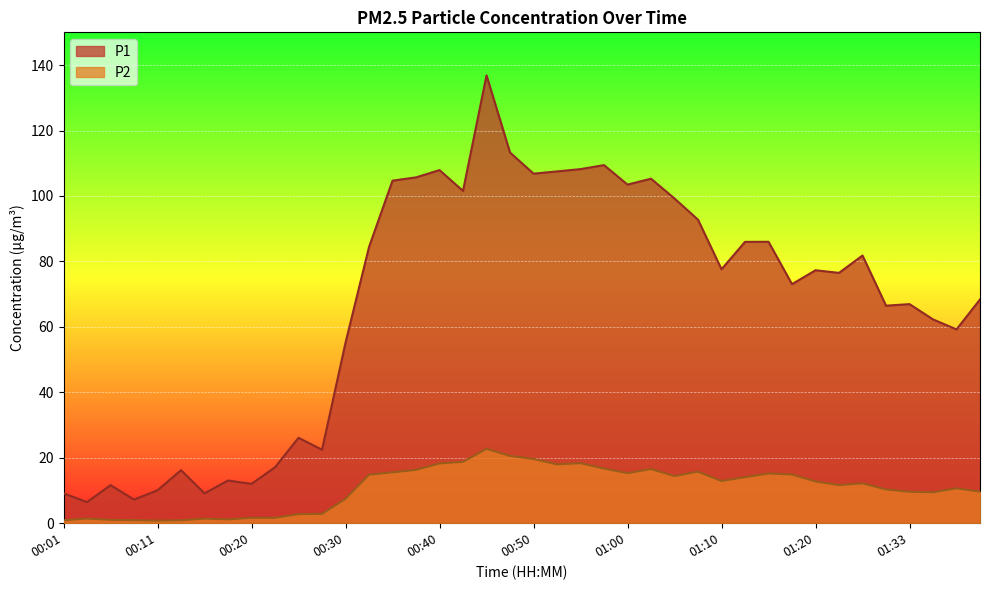

True or false: P1 has a value of 67.0 at 01:33.

True